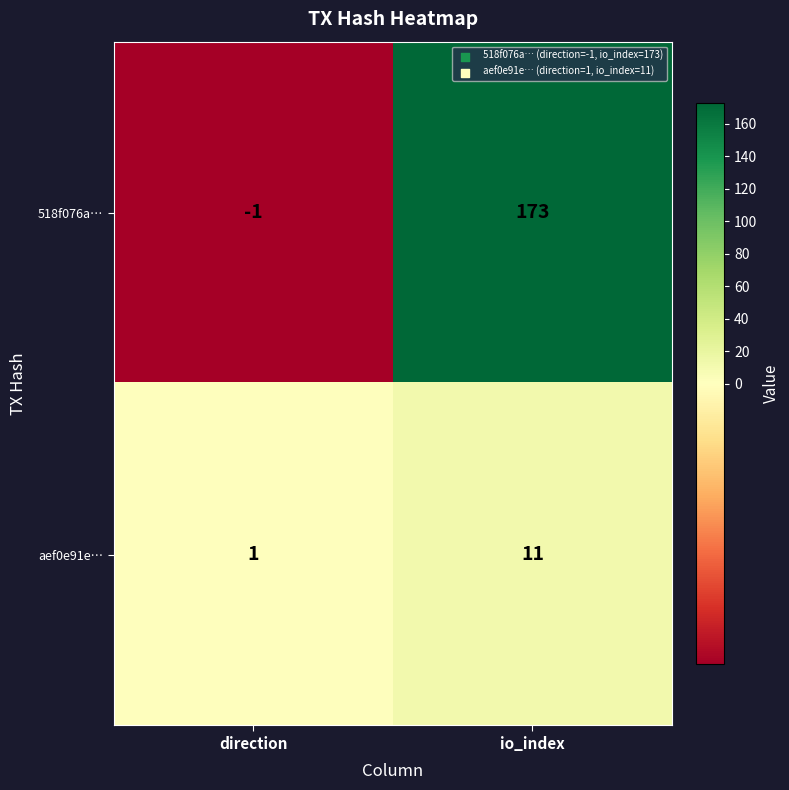

What value does the 518f076a… series have at io_index, to the nearest 10?

170